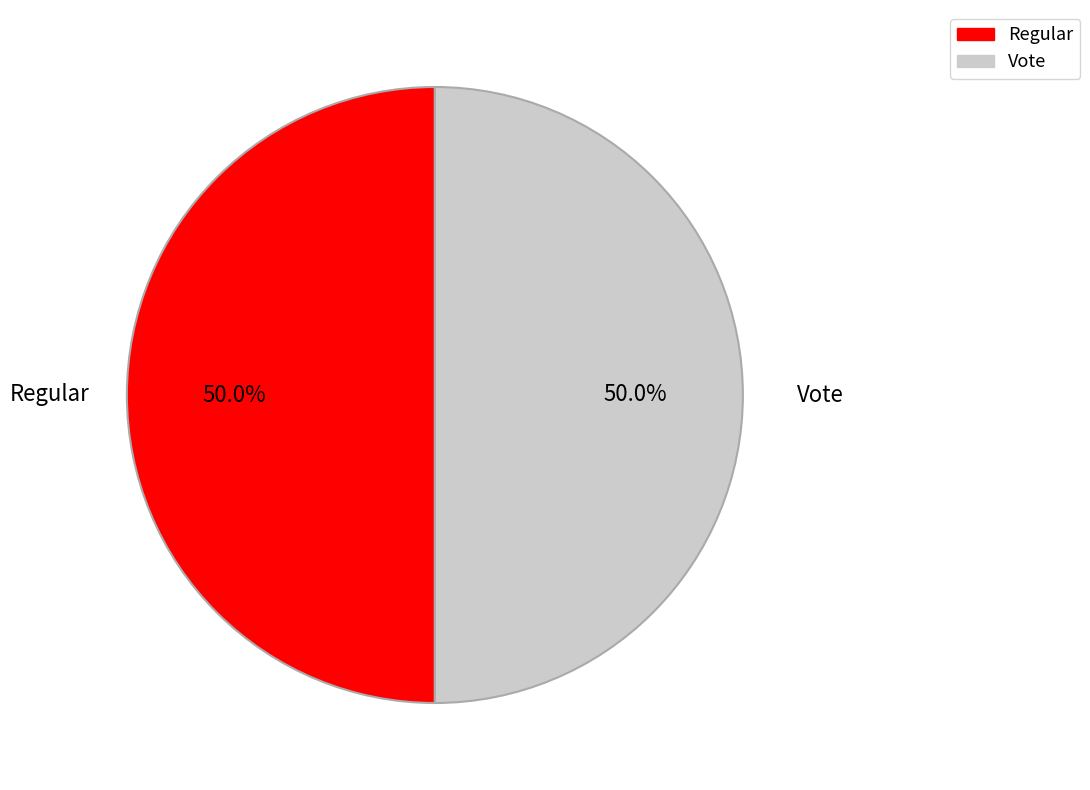

To the nearest percent, what is the difference between the Vote and Regular slice percentages?

0%